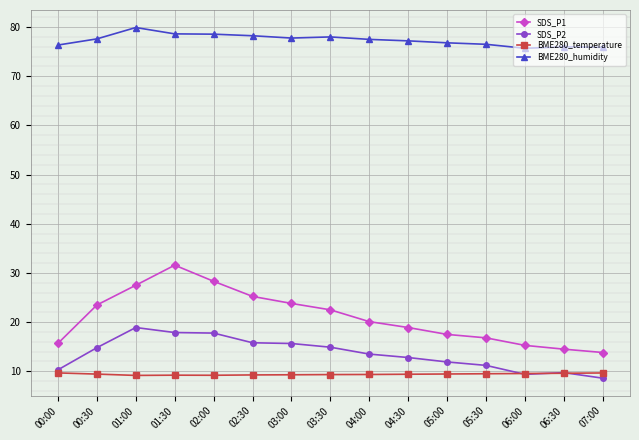

Which series has the widest spread of values?

SDS_P1